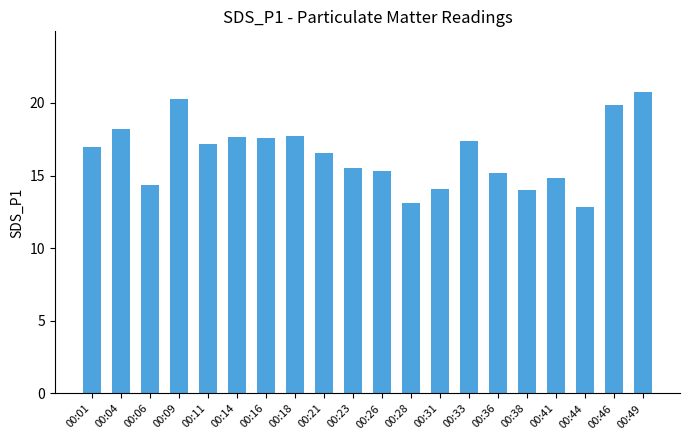

Read the value at 00:11.

17.2